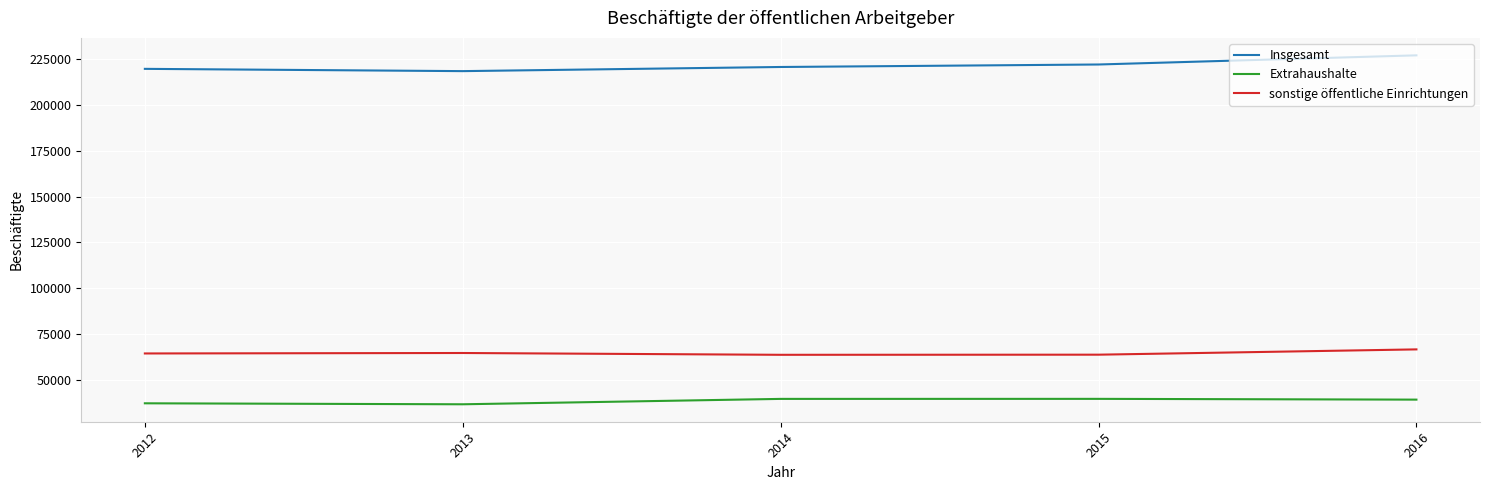

True or false: Insgesamt and Extrahaushalte intersect in this chart.

False